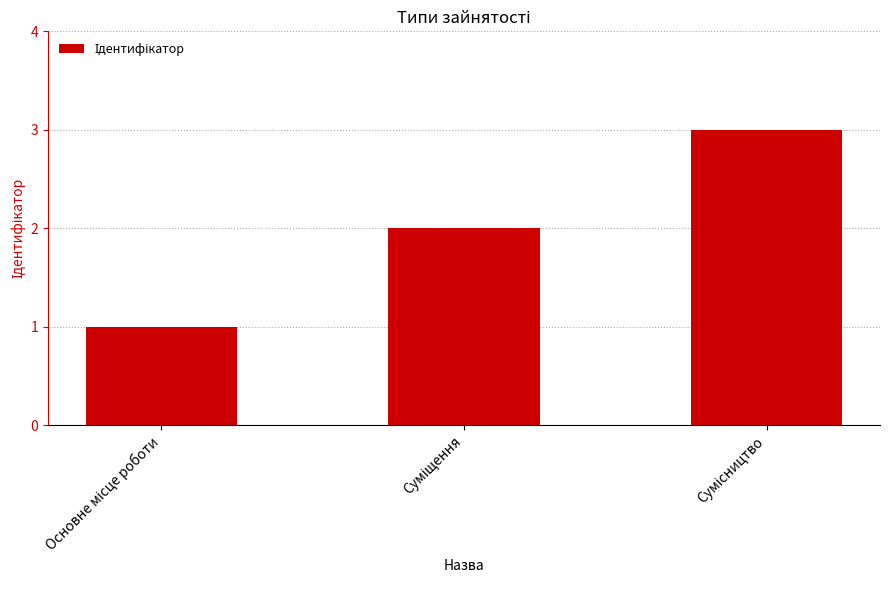

What is the greatest value displayed?

3